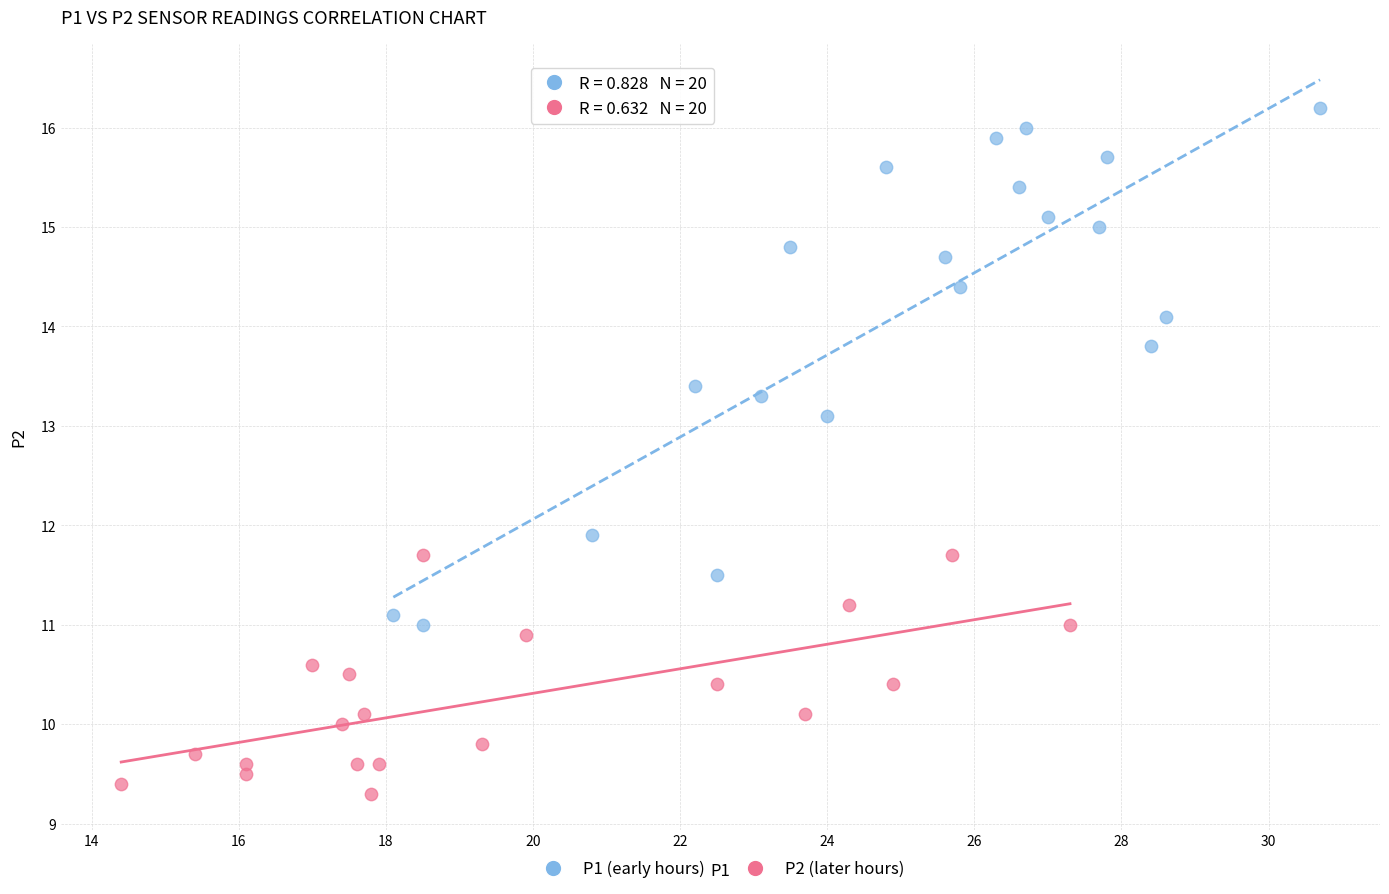

Which series has the widest spread of Y values?

P1 (early hours)